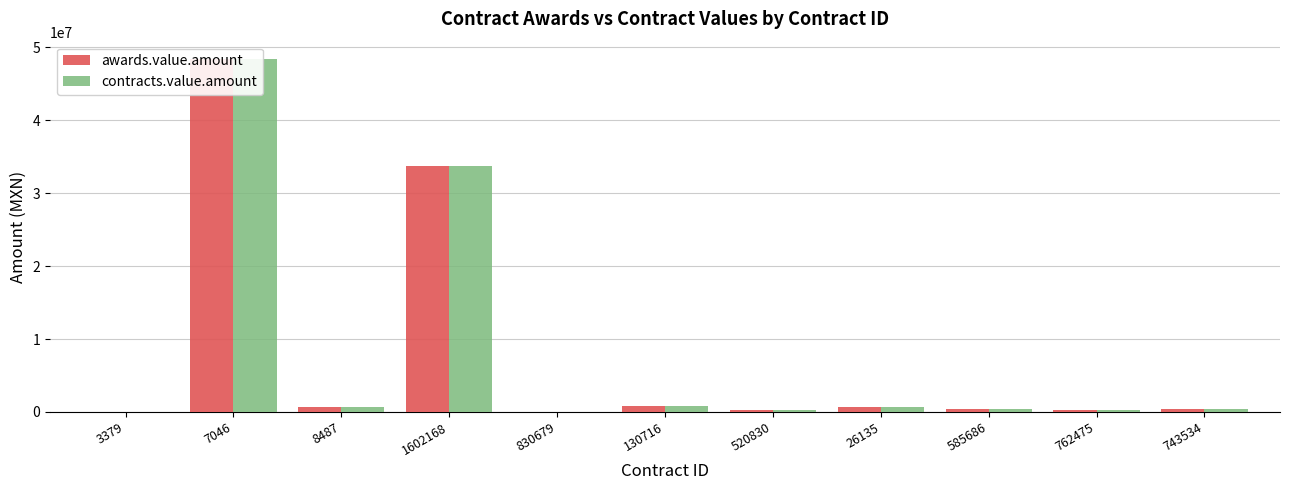

Reading left to right, extract all data points from this chart.

awards.value.amount: 21683.2	48358500.0	658513.8	33705200.0	27721.6	750520.0	306250.0	658513.8	373941.7	334156.8	368002.7
contracts.value.amount: 21683.2	48358500.0	658513.8	33705200.0	27721.6	750520.0	306250.0	658513.8	373941.7	334156.8	368002.7